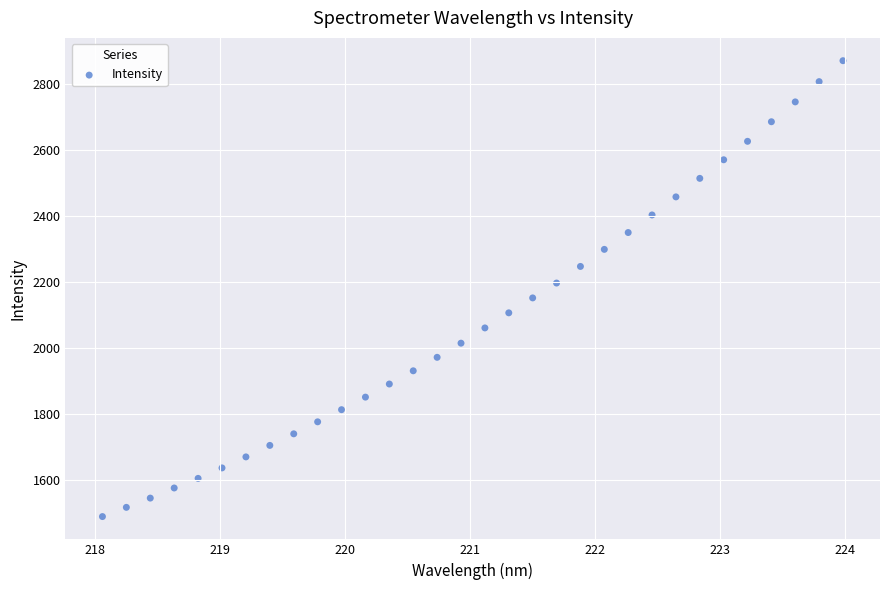

What is the range of Y values (max minus min)?

1380.1